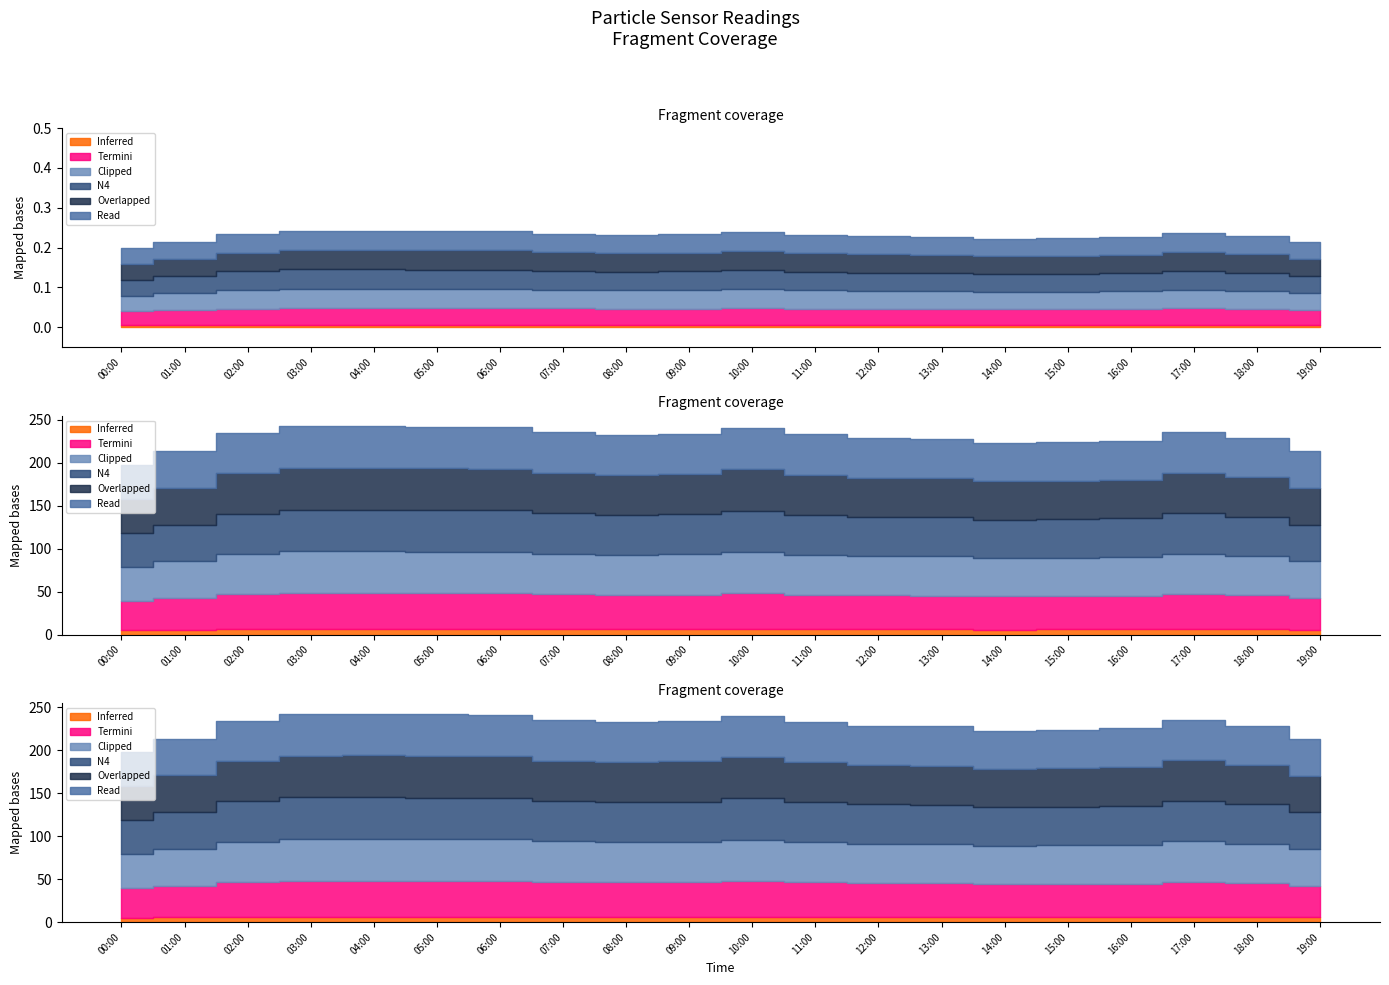

What is the maximum value shown in the chart?

48.6